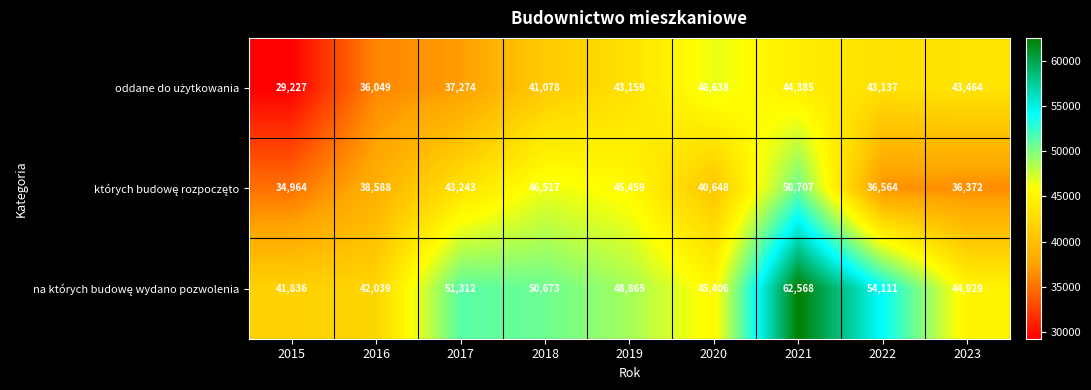

At which category does the chart reach its peak across all series?

2021